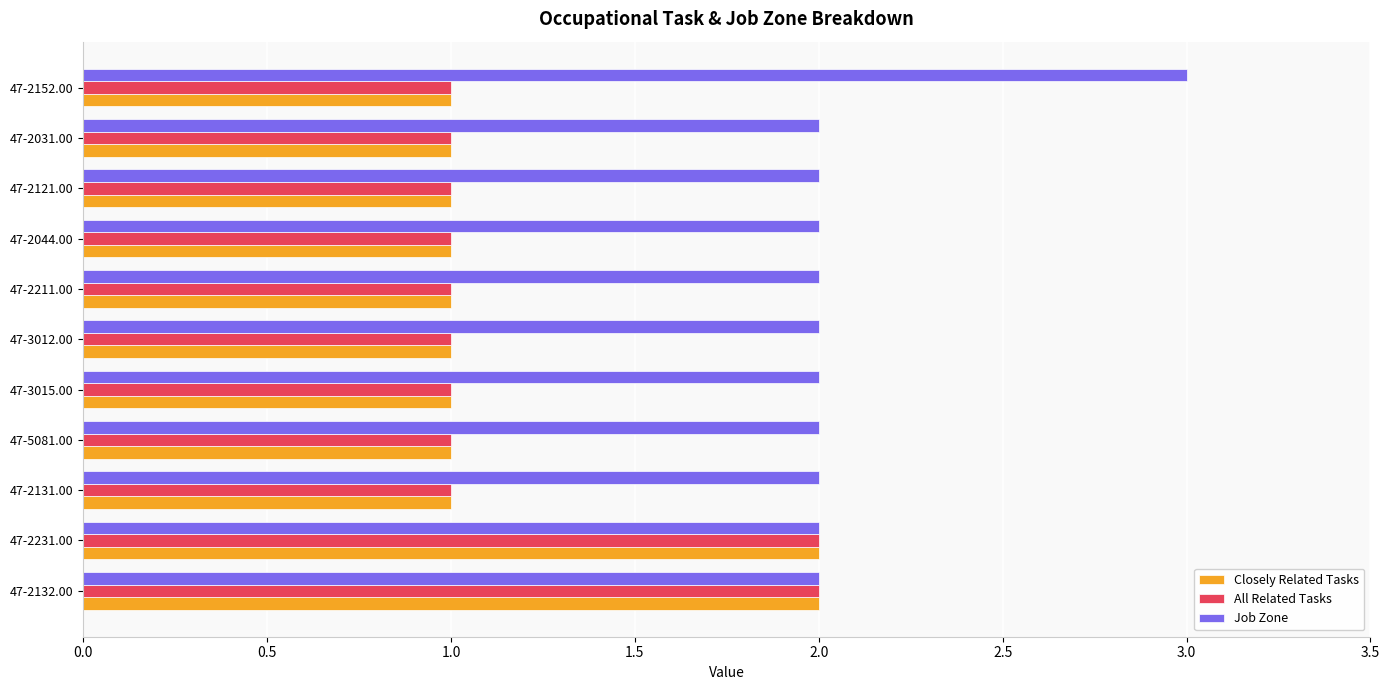

Which category has the highest value in the Job Zone series?

47-2152.00